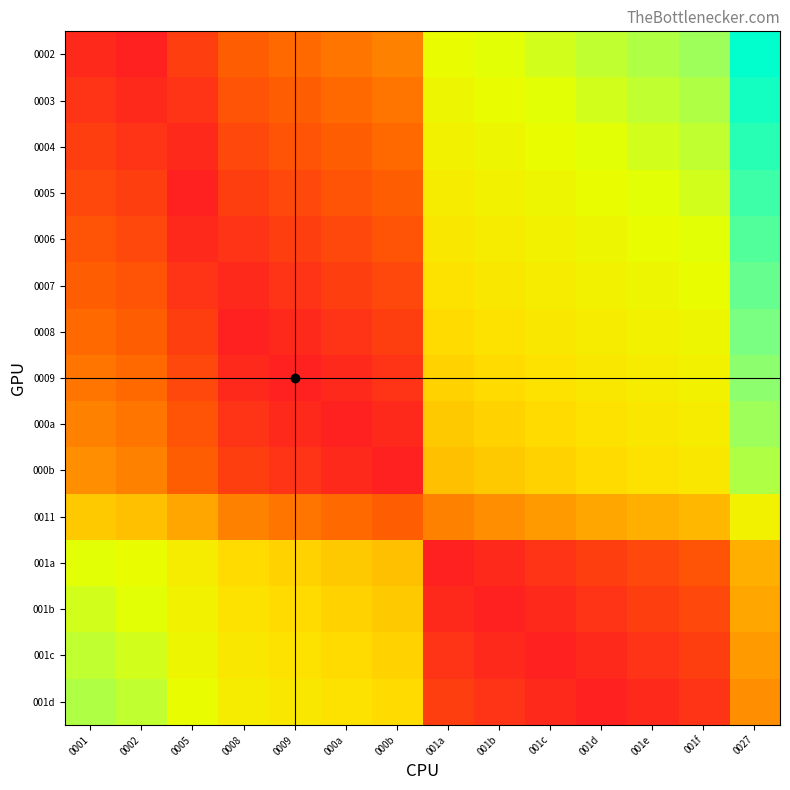

Reading left to right, what are all the values shown in this chart?

0002: 0001=1	0002=0	0005=3	0008=6	0009=7	000a=8	000b=9	001a=24	001b=25	001c=26	001d=27	001e=28	001f=29	0027=37
0003: 0001=2	0002=1	0005=2	0008=5	0009=6	000a=7	000b=8	001a=23	001b=24	001c=25	001d=26	001e=27	001f=28	0027=36
0004: 0001=3	0002=2	0005=1	0008=4	0009=5	000a=6	000b=7	001a=22	001b=23	001c=24	001d=25	001e=26	001f=27	0027=35
0005: 0001=4	0002=3	0005=0	0008=3	0009=4	000a=5	000b=6	001a=21	001b=22	001c=23	001d=24	001e=25	001f=26	0027=34
0006: 0001=5	0002=4	0005=1	0008=2	0009=3	000a=4	000b=5	001a=20	001b=21	001c=22	001d=23	001e=24	001f=25	0027=33
0007: 0001=6	0002=5	0005=2	0008=1	0009=2	000a=3	000b=4	001a=19	001b=20	001c=21	001d=22	001e=23	001f=24	0027=32
0008: 0001=7	0002=6	0005=3	0008=0	0009=1	000a=2	000b=3	001a=18	001b=19	001c=20	001d=21	001e=22	001f=23	0027=31
0009: 0001=8	0002=7	0005=4	0008=1	0009=0	000a=1	000b=2	001a=17	001b=18	001c=19	001d=20	001e=21	001f=22	0027=30
000a: 0001=9	0002=8	0005=5	0008=2	0009=1	000a=0	000b=1	001a=16	001b=17	001c=18	001d=19	001e=20	001f=21	0027=29
000b: 0001=10	0002=9	0005=6	0008=3	0009=2	000a=1	000b=0	001a=15	001b=16	001c=17	001d=18	001e=19	001f=20	0027=28
0011: 0001=16	0002=15	0005=12	0008=9	0009=8	000a=7	000b=6	001a=9	001b=10	001c=11	001d=12	001e=13	001f=14	0027=22
001a: 0001=25	0002=24	0005=21	0008=18	0009=17	000a=16	000b=15	001a=0	001b=1	001c=2	001d=3	001e=4	001f=5	0027=13
001b: 0001=26	0002=25	0005=22	0008=19	0009=18	000a=17	000b=16	001a=1	001b=0	001c=1	001d=2	001e=3	001f=4	0027=12
001c: 0001=27	0002=26	0005=23	0008=20	0009=19	000a=18	000b=17	001a=2	001b=1	001c=0	001d=1	001e=2	001f=3	0027=11
001d: 0001=28	0002=27	0005=24	0008=21	0009=20	000a=19	000b=18	001a=3	001b=2	001c=1	001d=0	001e=1	001f=2	0027=10